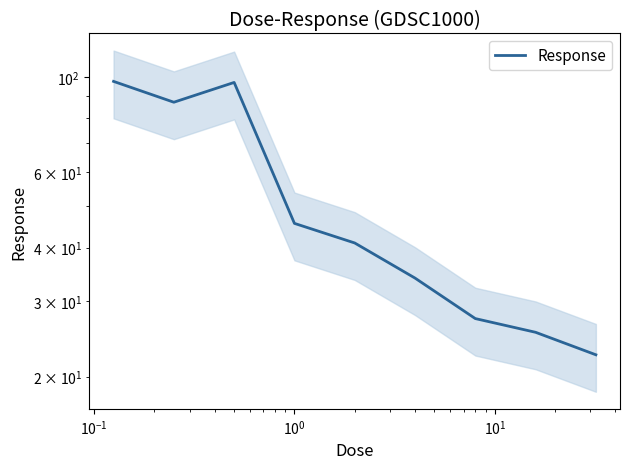

How many data points does each series have?

9